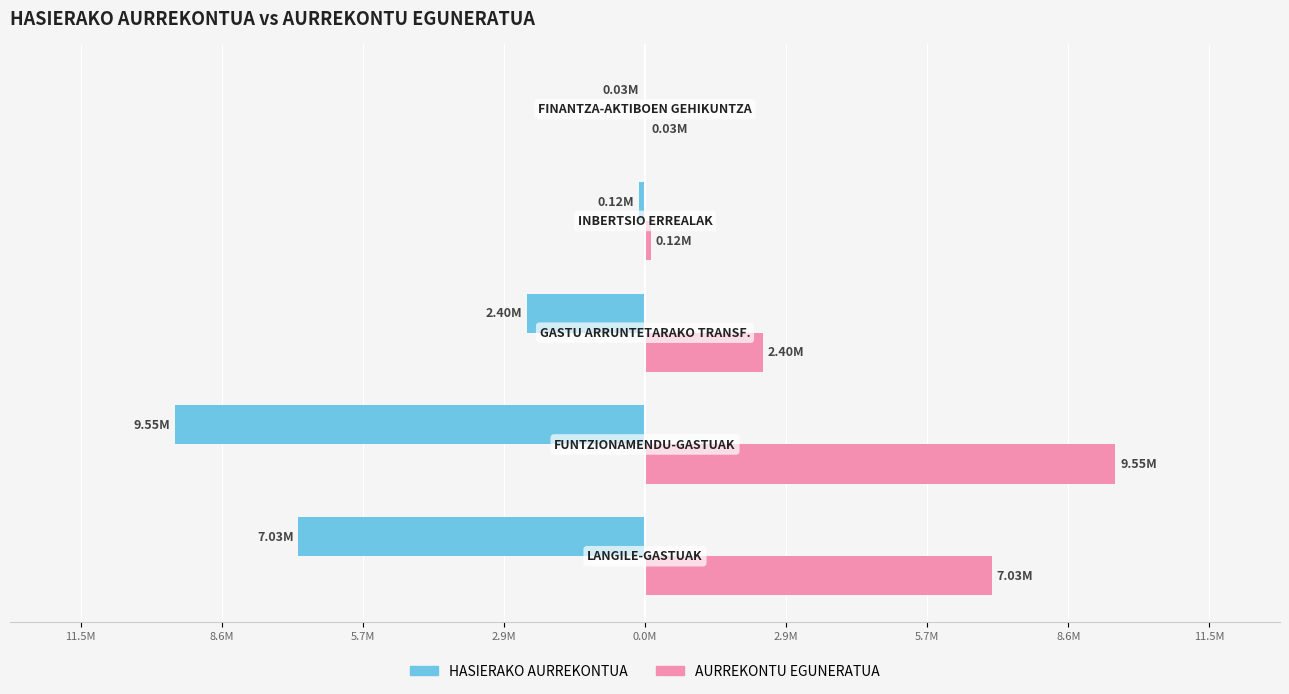

What is the minimum value shown in the chart?

-9545532